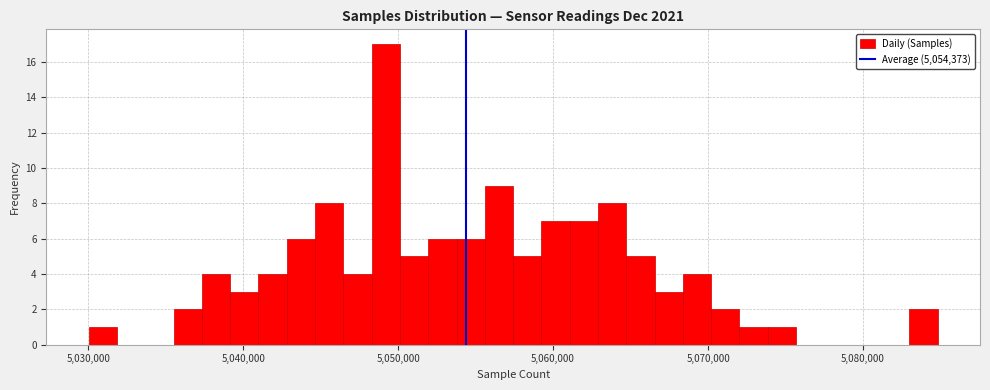

Around what value on the x-axis is the tallest bar? Give the approximate position of its centre, as read against the axis.

5049000